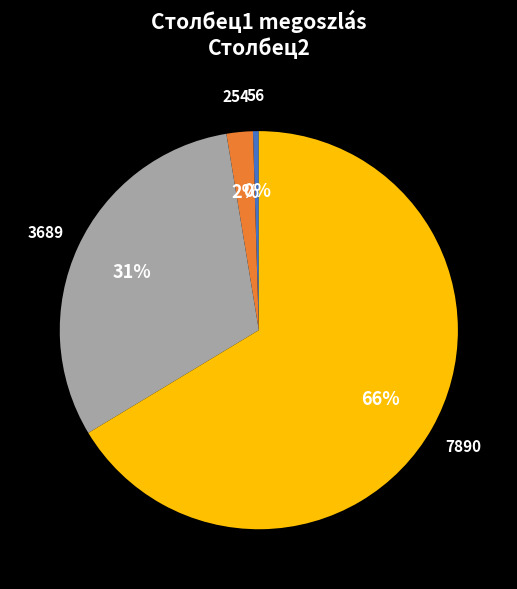

True or false: 7890 accounts for 61% of the total.

False